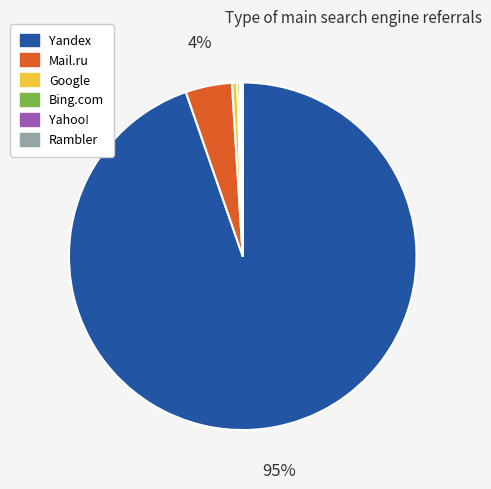

What is the ratio of the value at Yandex to the value at Google?

191.4